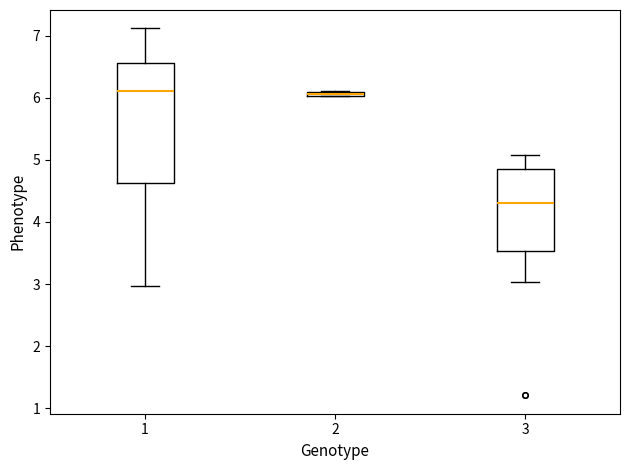

Which box is the tallest, from its lower edge to its upper edge?

1